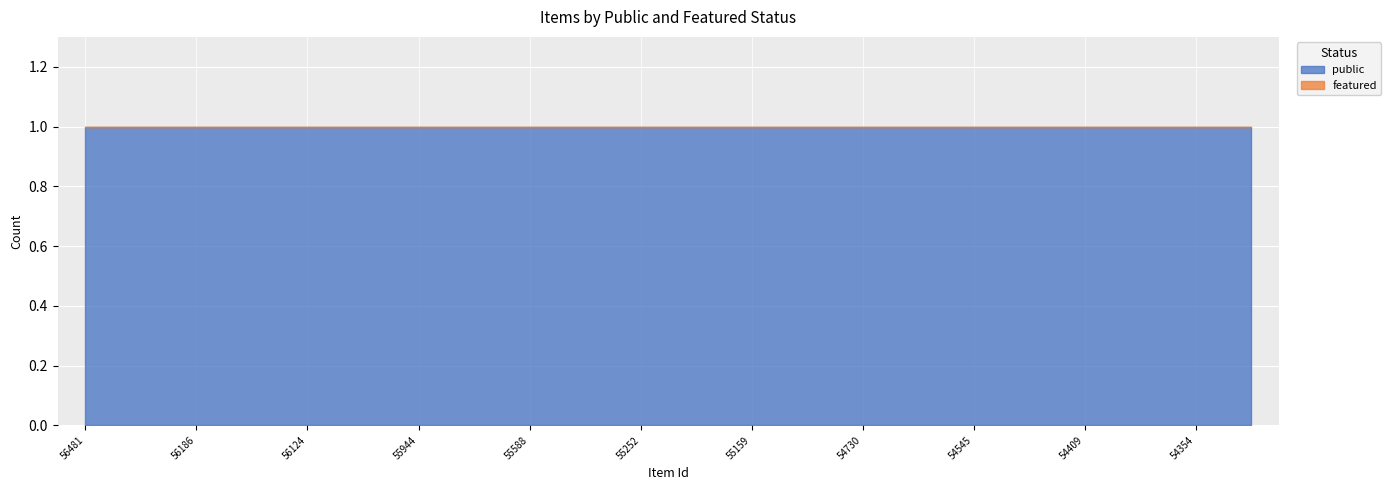

Reading right to left, list all the values displayed in this chart.

public: 54335=1	54354=1	54355=1	54409=1	54462=1	54545=1	54597=1	54730=1	54921=1	55159=1	55242=1	55252=1	55357=1	55588=1	55686=1	55944=1	55999=1	56124=1	56177=1	56186=1	56369=1	56481=1
featured: 54335=0	54354=0	54355=0	54409=0	54462=0	54545=0	54597=0	54730=0	54921=0	55159=0	55242=0	55252=0	55357=0	55588=0	55686=0	55944=0	55999=0	56124=0	56177=0	56186=0	56369=0	56481=0